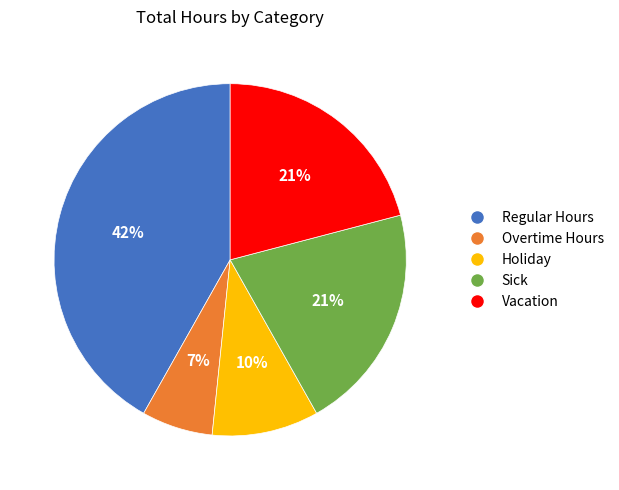

Approximately how many times larger is the value at Overtime Hours compared to Holiday?

0.7